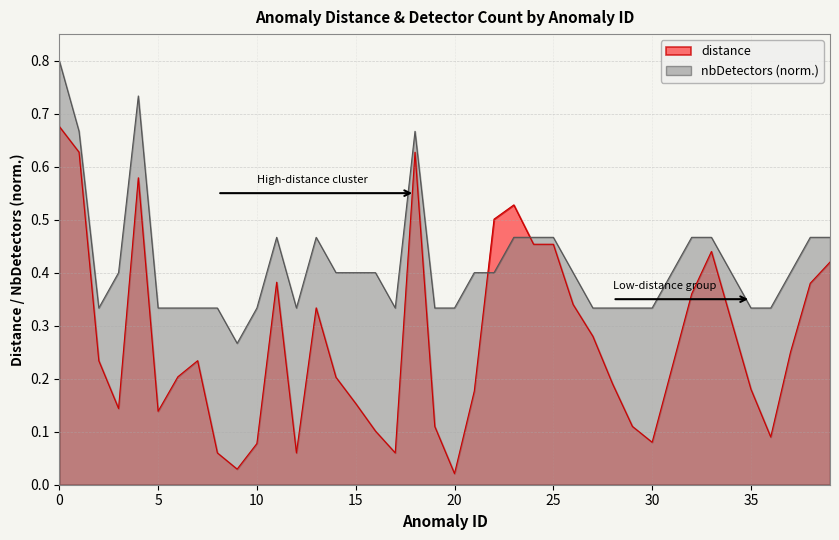

List the labels in order of nbDetectors value, largest first.

0, 4, 1, 18, 11, 13, 23, 24, 25, 32, 33, 38, 39, 3, 14, 15, 16, 21, 22, 26, 31, 34, 37, 2, 5, 6, 7, 8, 10, 12, 17, 19, 20, 27, 28, 29, 30, 35, 36, 9